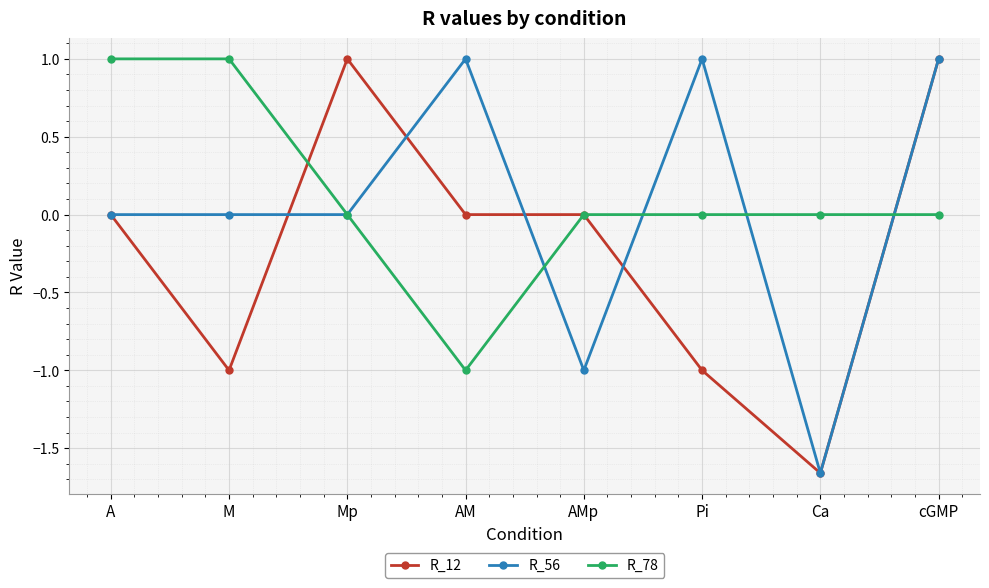

Is the value of R_56 at AM greater than the value of R_78 at cGMP?

Yes